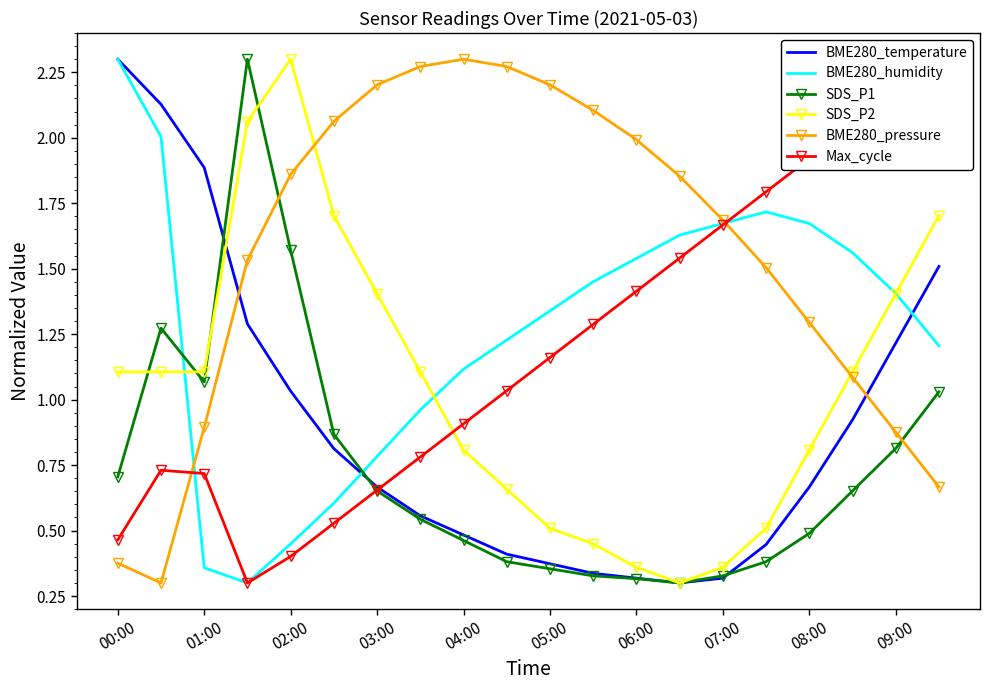

What is the sum of all BME280_pressure values?

31.3